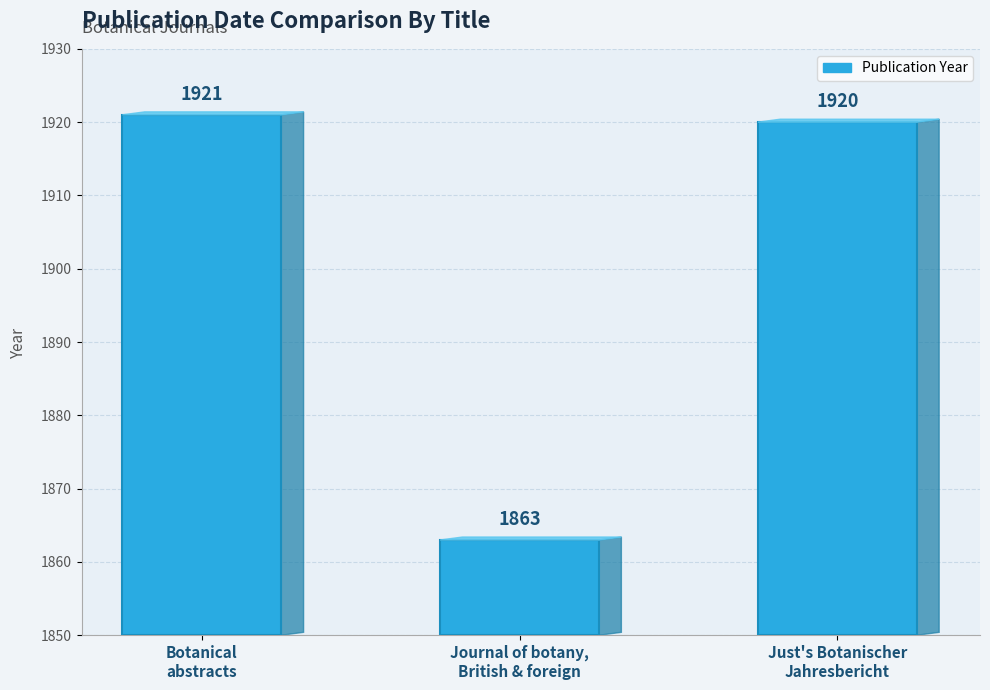

List the labels in order of value, largest first.

Botanical
abstracts, Just's Botanischer
Jahresbericht, Journal of botany,
British & foreign